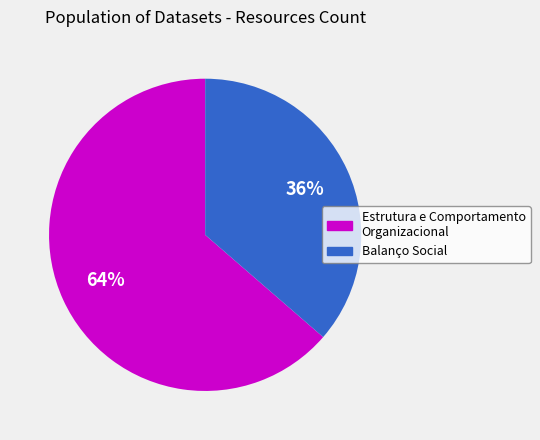

Which has a higher value, Balanço Social or Estrutura e Comportamento Organizacional?

Estrutura e Comportamento Organizacional